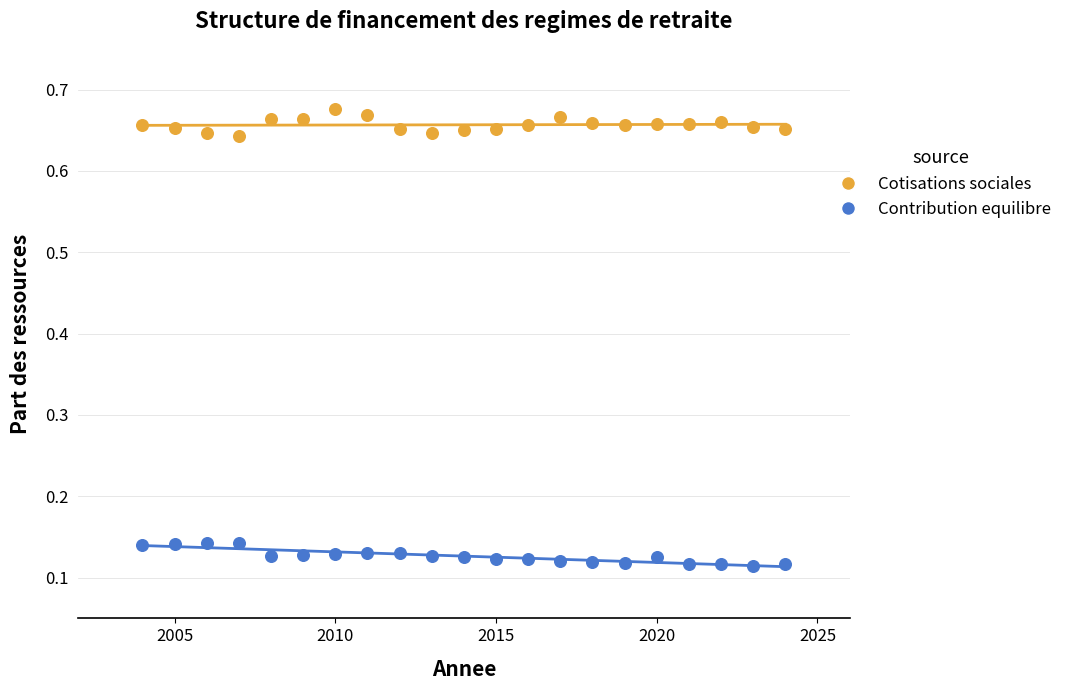

Across all data points, what is the range of X values (max minus min)?

20.0